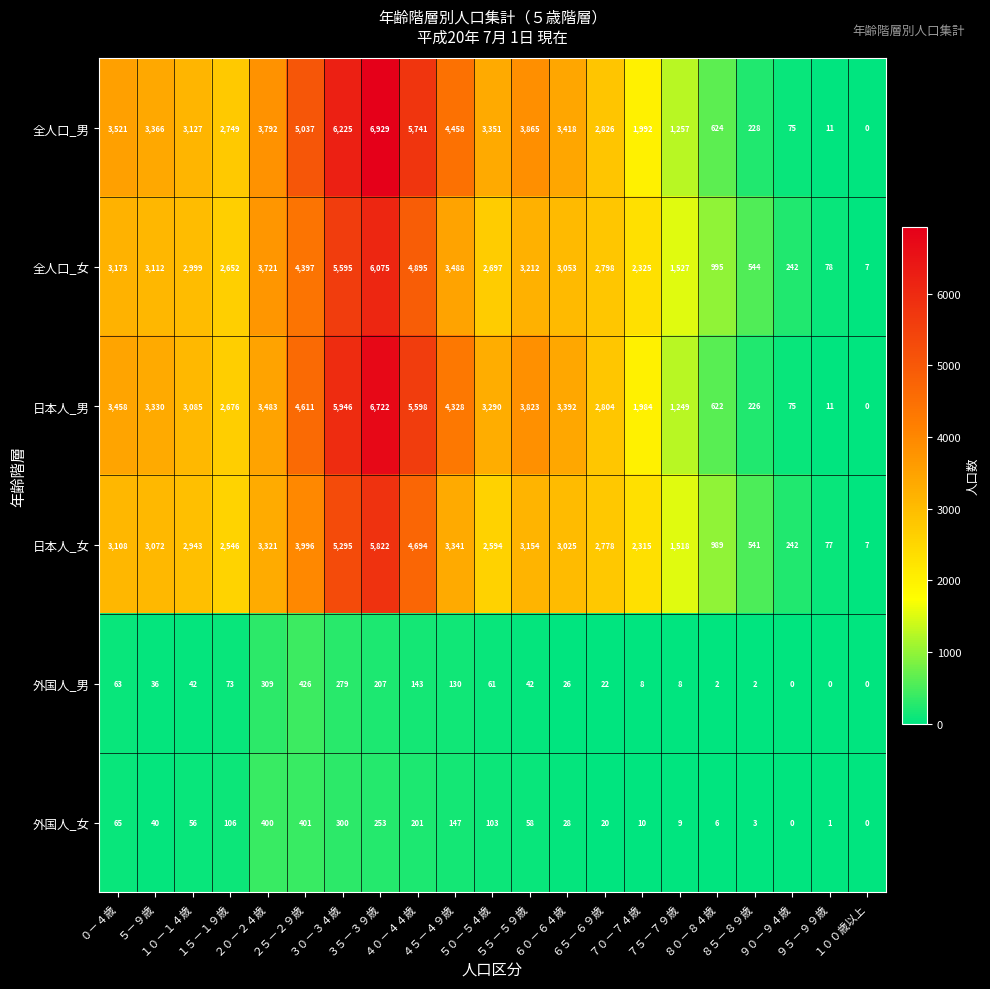

How many data points does each series have?

21